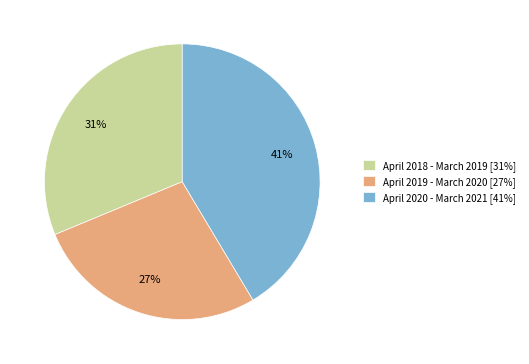

Is the sum of April 2019 - March 2020 [27%] and April 2020 - March 2021 [41%] greater than half?

Yes